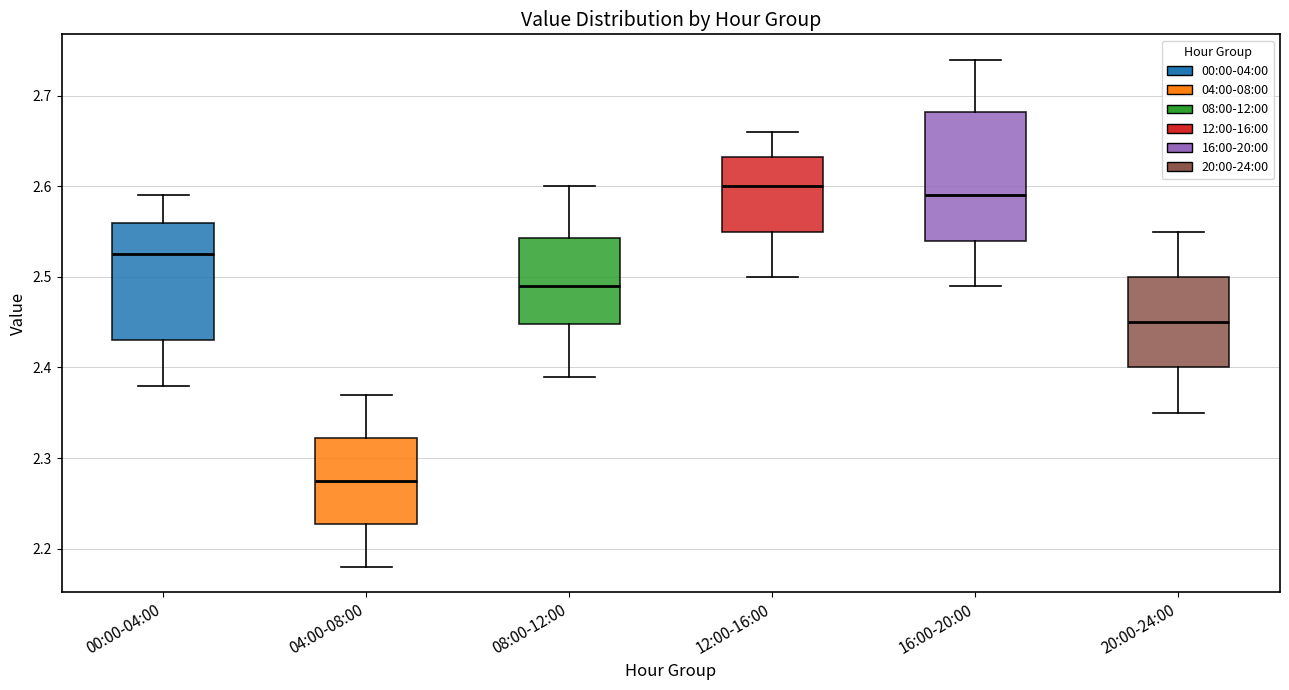

Which box's median line is the lowest?

04:00-08:00